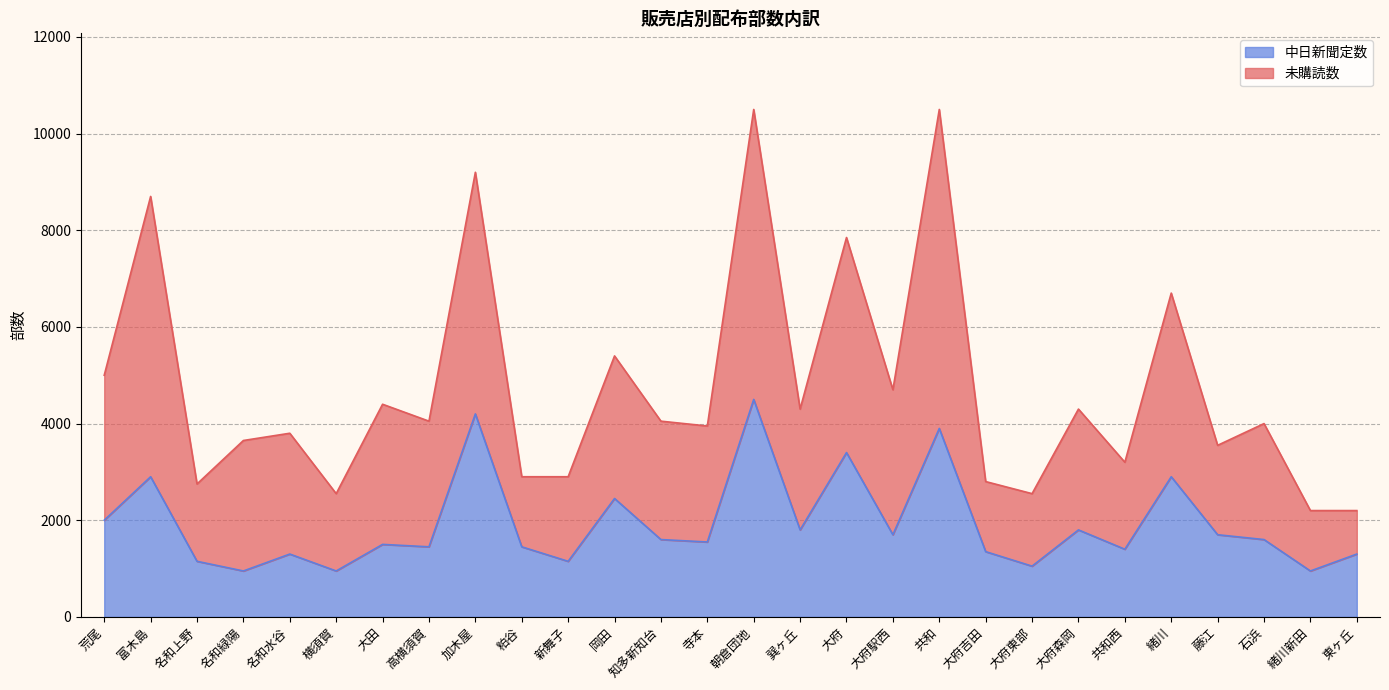

Reading left to right, transcribe all the data shown in this chart.

未購読数: 荒尾=5000	富木島=8700	名和上野=2750	名和緑陽=3650	名和水谷=3800	横須賀=2550	大田=4400	高横須賀=4050	加木屋=9200	粕谷=2900	新舞子=2900	岡田=5400	知多新知台=4050	寺本=3950	朝倉団地=10500	巽ヶ丘=4300	大府=7850	大府駅西=4700	共和=10500	大府吉田=2800	大府東部=2550	大府森岡=4300	共和西=3200	緒川=6700	藤江=3550	石浜=4000	緒川新田=2200	東ヶ丘=2200
中日新聞定数: 荒尾=2000	富木島=2900	名和上野=1150	名和緑陽=950	名和水谷=1300	横須賀=950	大田=1500	高横須賀=1450	加木屋=4200	粕谷=1450	新舞子=1150	岡田=2450	知多新知台=1600	寺本=1550	朝倉団地=4500	巽ヶ丘=1800	大府=3400	大府駅西=1700	共和=3900	大府吉田=1350	大府東部=1050	大府森岡=1800	共和西=1400	緒川=2900	藤江=1700	石浜=1600	緒川新田=950	東ヶ丘=1300